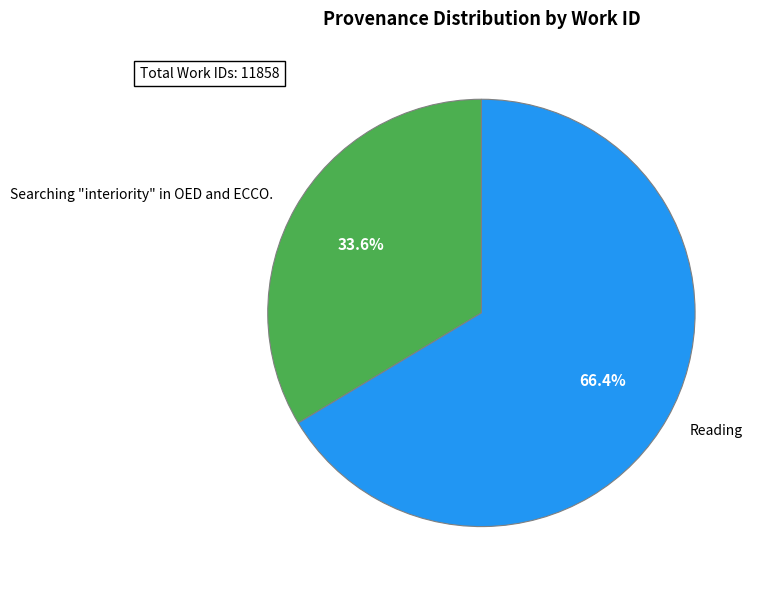

Is it true that Searching "interiority" in OED and ECCO. is 45% of the pie?

False